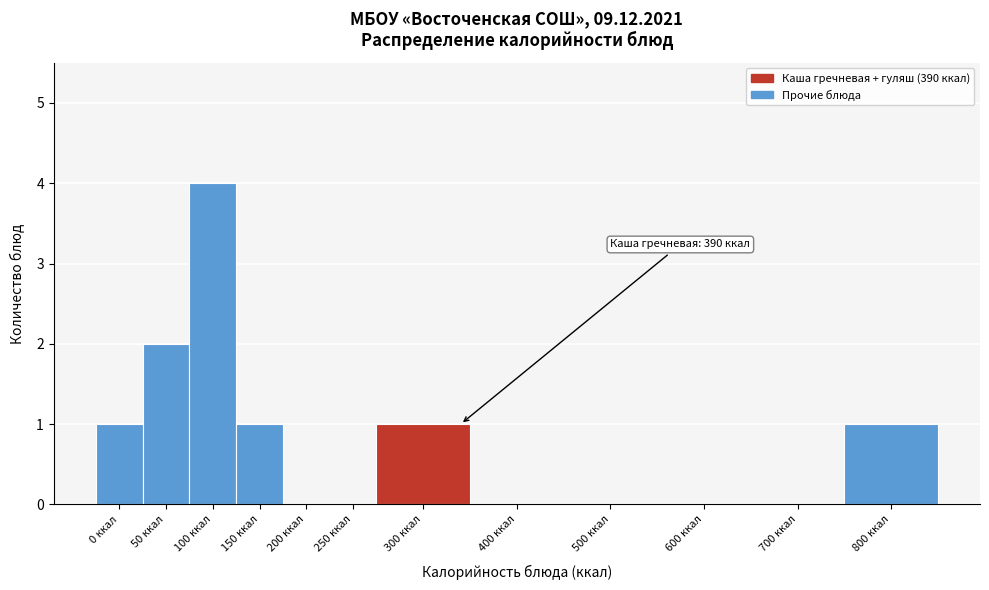

Reading right to left, extract all data points from this chart.

800 ккал=1	700 ккал=0	600 ккал=0	500 ккал=0	400 ккал=0	300 ккал=1	250 ккал=0	200 ккал=0	150 ккал=1	100 ккал=4	50 ккал=2	0 ккал=1